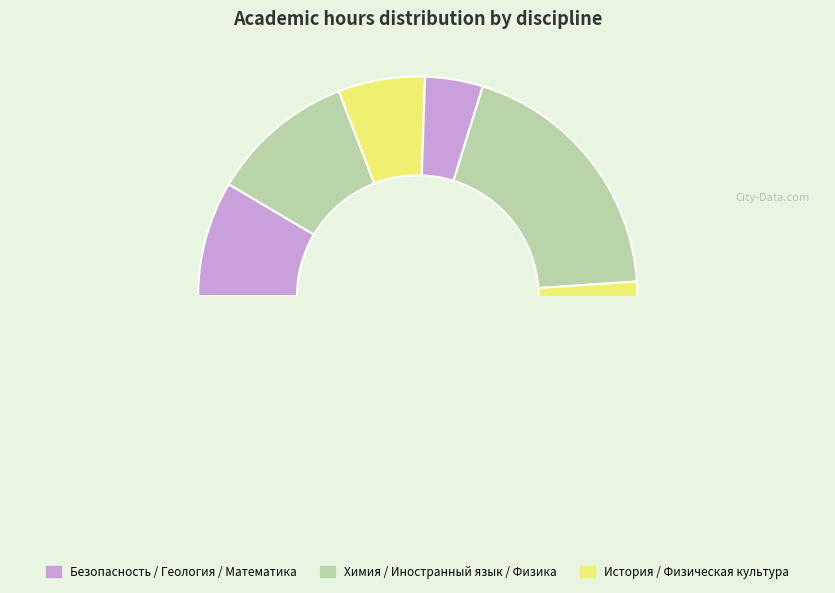

What percentage is the Математика slice, to the nearest percent?

19%